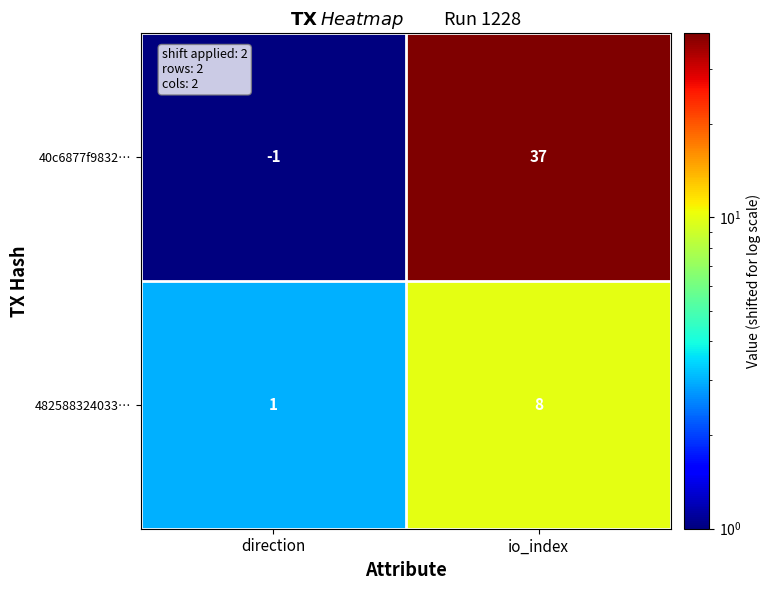

Which series has the widest spread of values?

40c6877f9832…